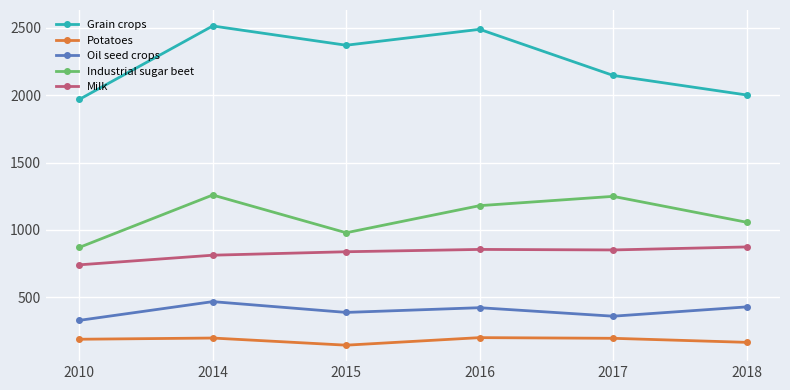

At which category does the chart reach its minimum across all series?

2015